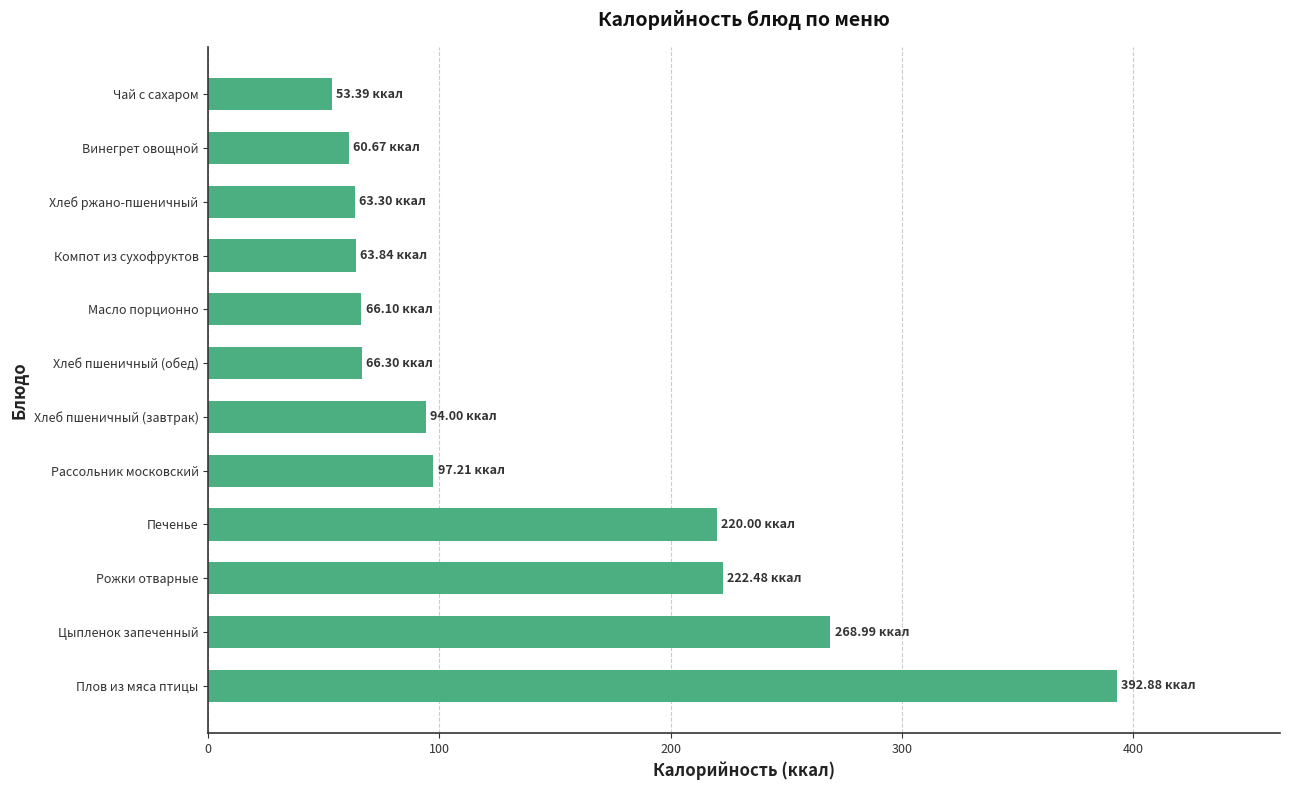

What is the sum of all values?

1669.2